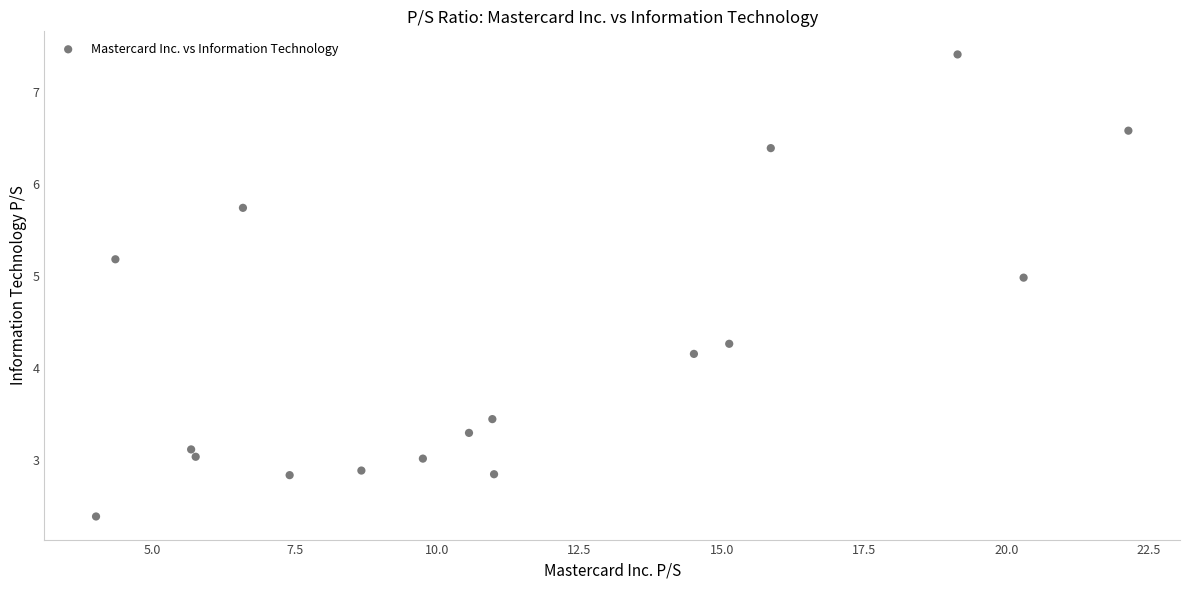

What Y value in the scatter plot is closest to 4?

4.2